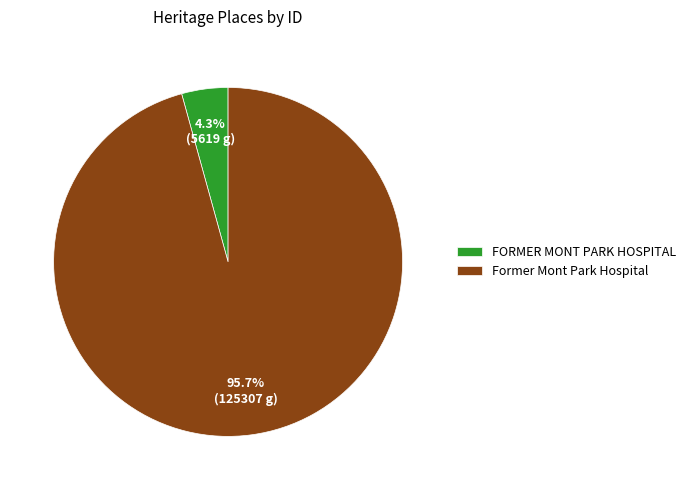

To the nearest percent, what is the difference between the largest and smallest slice percentages?

91%